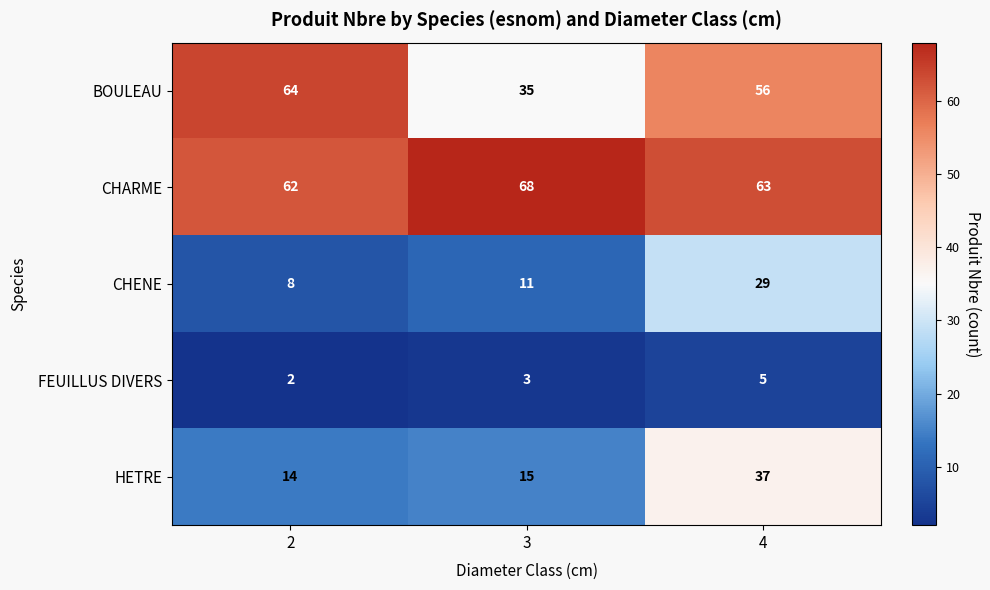

At which category is the sum across all series the highest?

4